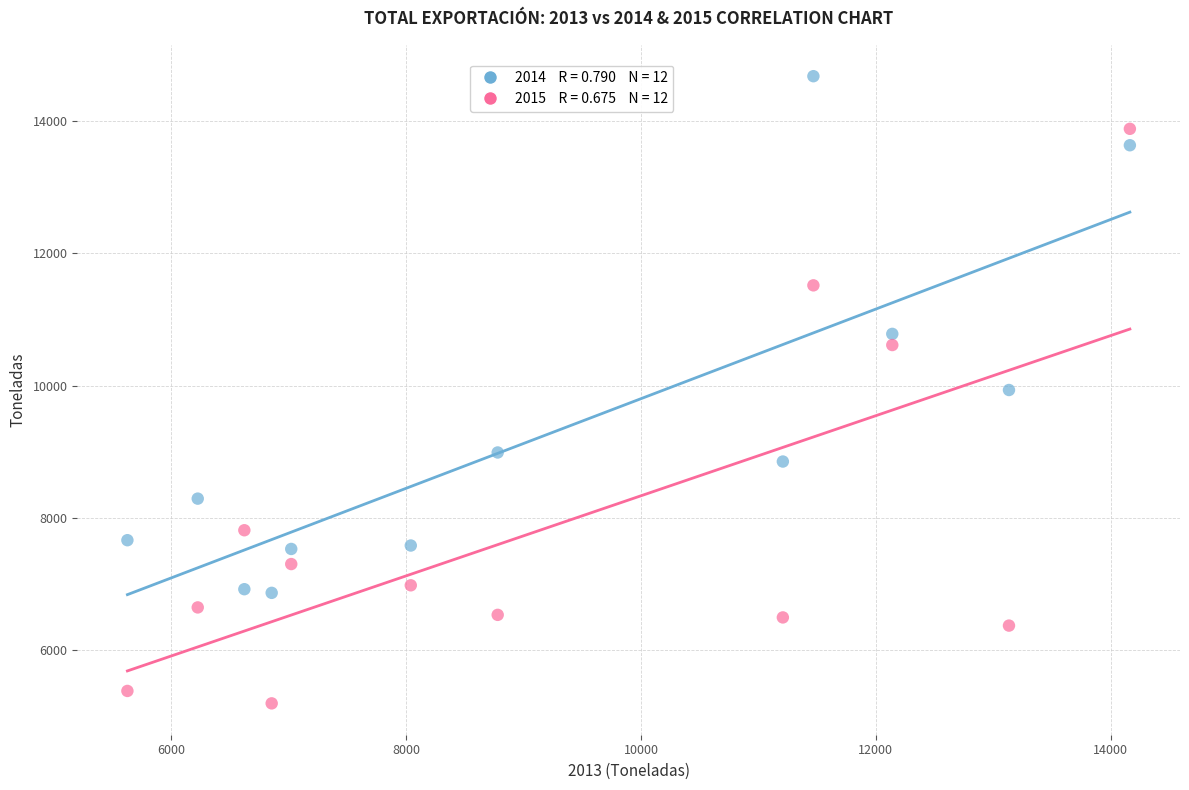

Across all data points, what is the range of Y values (max minus min)?

9488.7